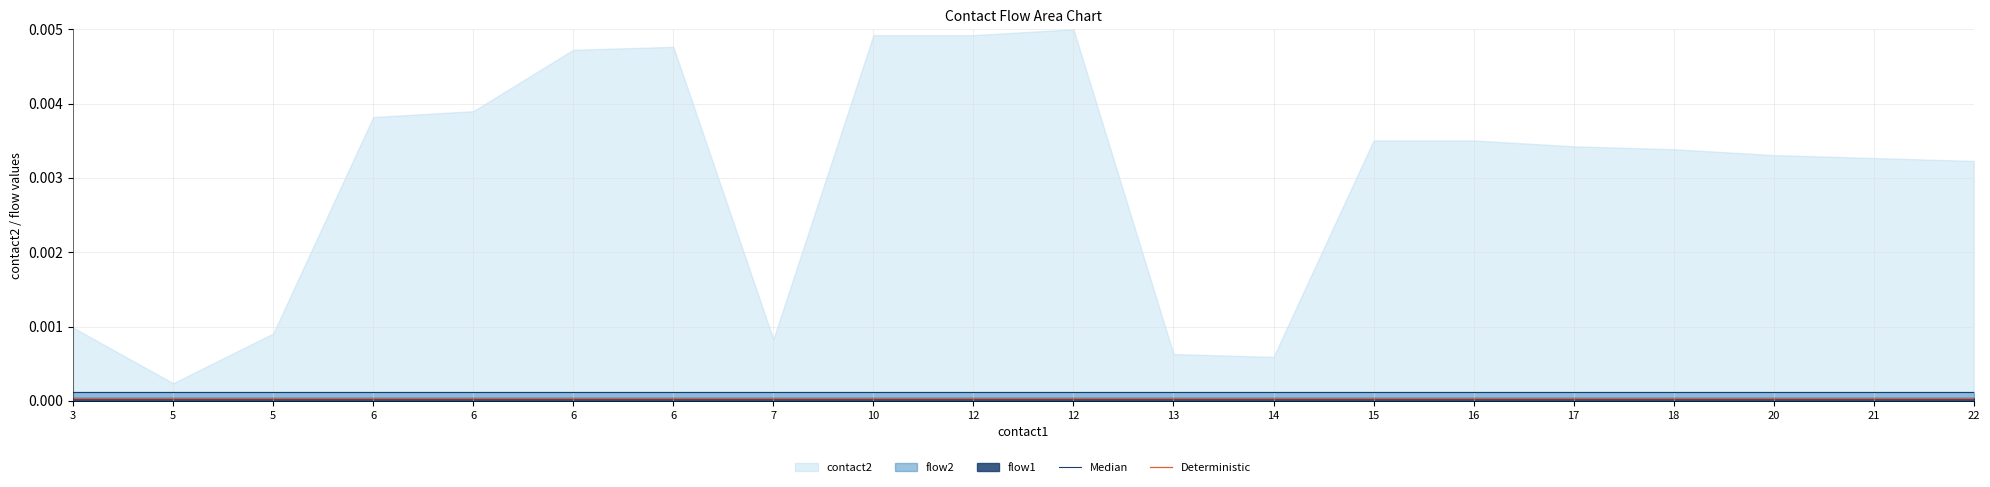

The Deterministic series shows 0.0 at 6. True or false?

True